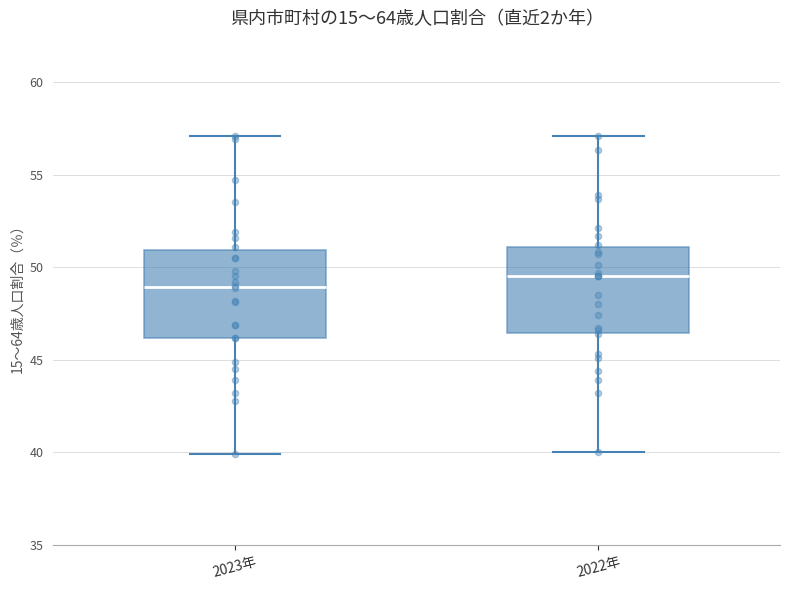

Reading left to right, read every box against the y-axis: the position of its median line, the range the box covers, and the ends of its whiskers. The values are not printed on the chart, so give them approximately, as read against the axis.

2023年: median 49.0, box 46.0 to 51.0, whiskers 40.0 to 57.0
2022年: median 49.5, box 46.5 to 51.0, whiskers 40.0 to 57.0